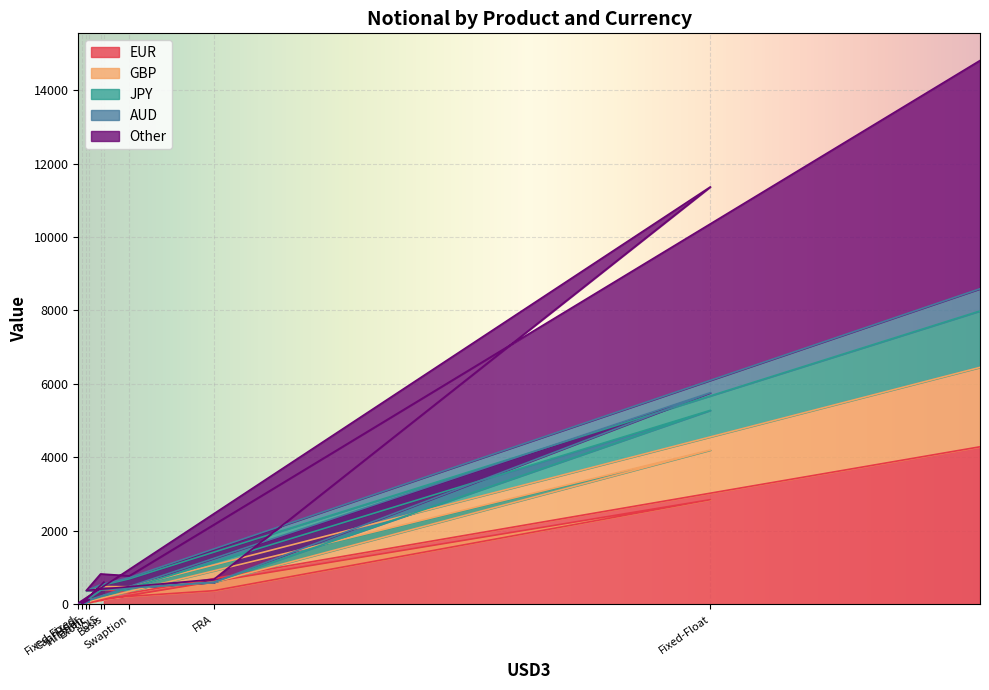

Rank the categories by Other value from lowest to highest.

Cap/Floor, Fixed-Fixed, Exotic, Inflation, Basis, OIS, FRA, Swaption, Fixed-Float, TOTAL